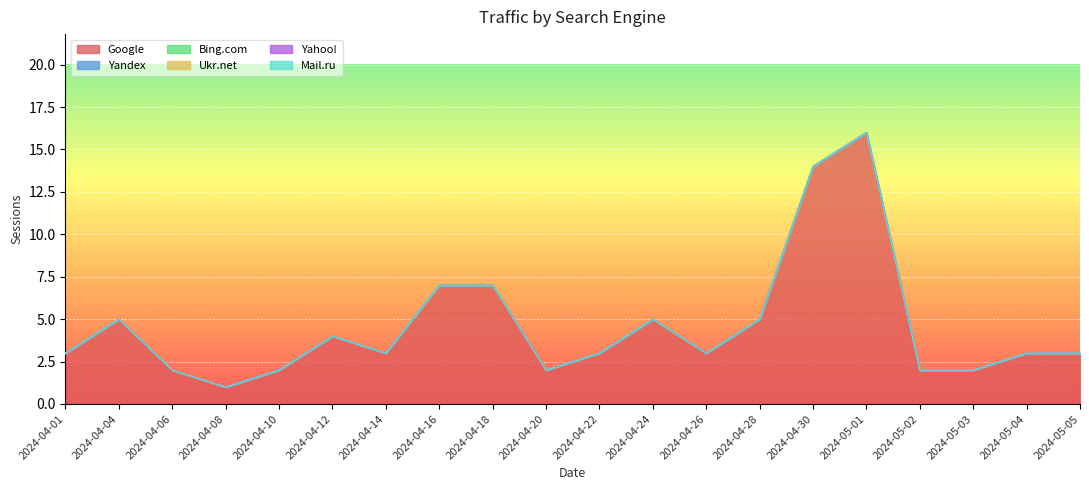

What is the label of the 20th point from the right?

2024-04-01